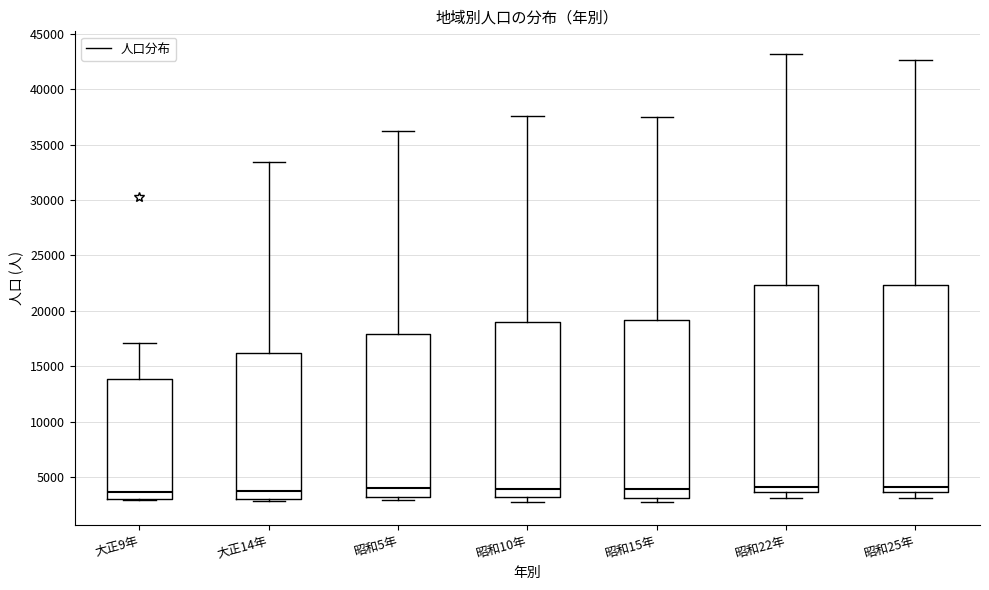

Reading left to right, transcribe this box plot: for each box, give where its median line is, the range the box spans, and where its two whiskers end, as read against the y-axis. The values are not printed on the chart, so give them approximately, as read against the axis.

大正9年: median 3500, box 3000 to 14000, whiskers 3000 to 17000
大正14年: median 4000, box 3000 to 16000, whiskers 3000 to 33500
昭和5年: median 4000, box 3000 to 18000, whiskers 3000 (just below the box's lower edge) to 36500
昭和10年: median 4000, box 3000 to 19000, whiskers 3000 (just below the box's lower edge) to 37500
昭和15年: median 4000, box 3000 to 19000, whiskers 2500 to 37500
昭和22年: median 4000, box 3500 to 22500, whiskers 3000 to 43000
昭和25年: median 4000, box 3500 to 22500, whiskers 3000 to 42500